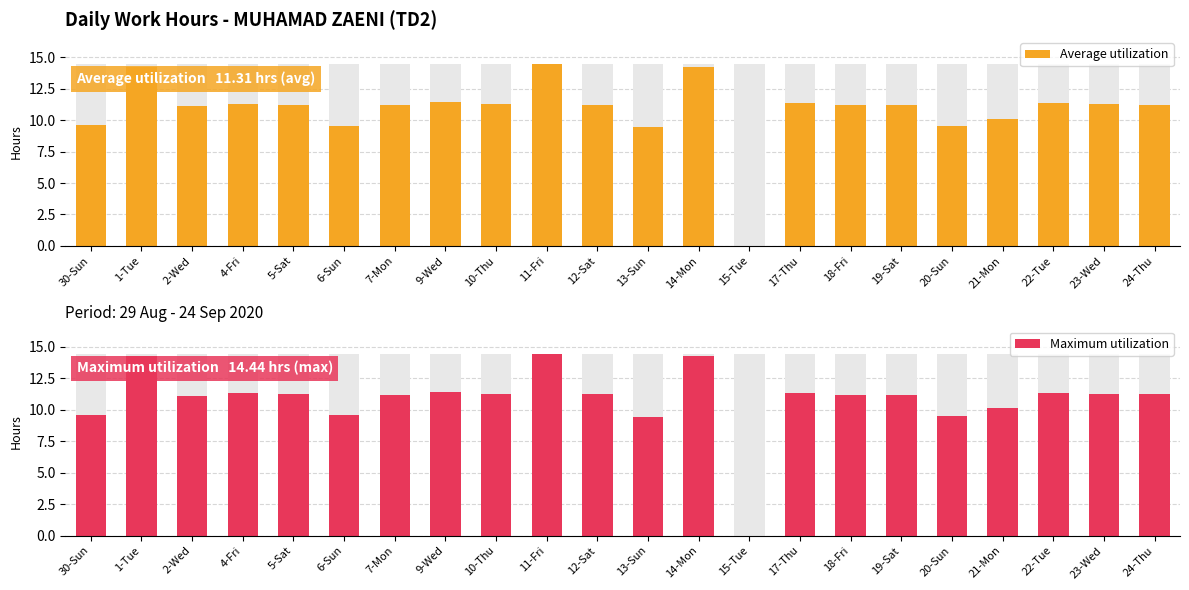

Which series has the largest total across all categories?

Average utilization